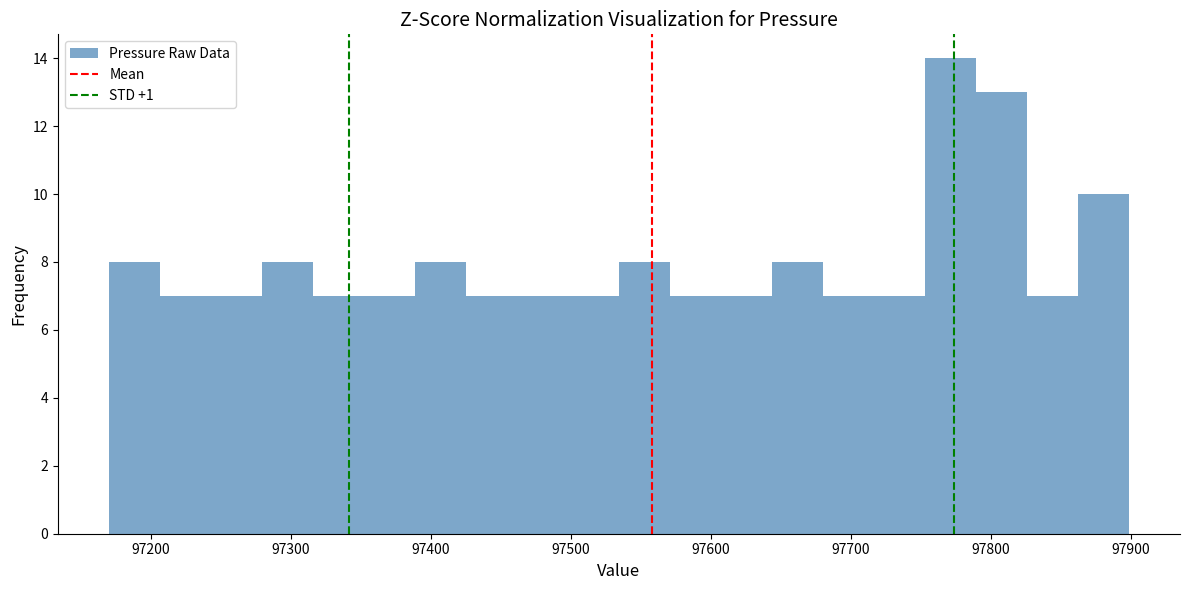

Read against the x-axis, roughly where is the centre of the tallest bar?

97770